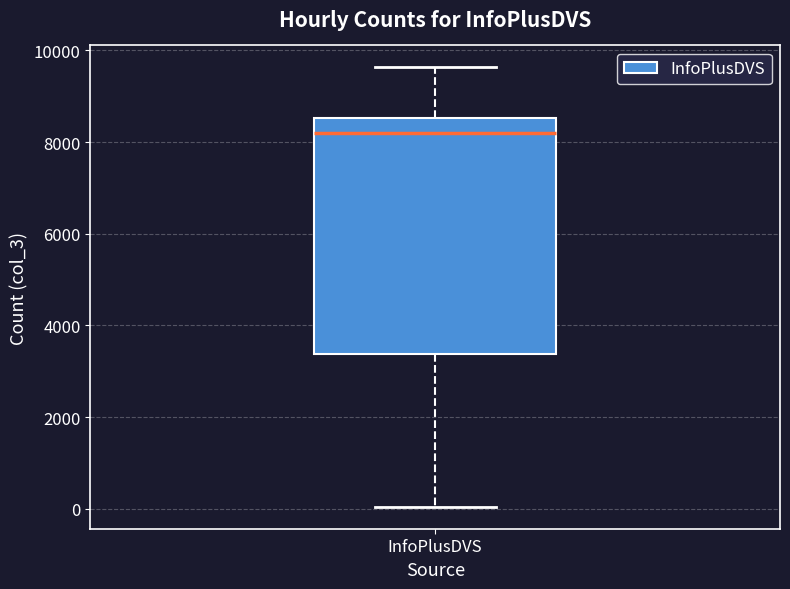

Transcribe this box plot: give where the median line is, the range the box spans, and where the two whiskers end, as read against the y-axis. The values are not printed on the chart, so give them approximately, as read against the axis.

median 8200, box 3400 to 8600, whiskers 0 to 9600